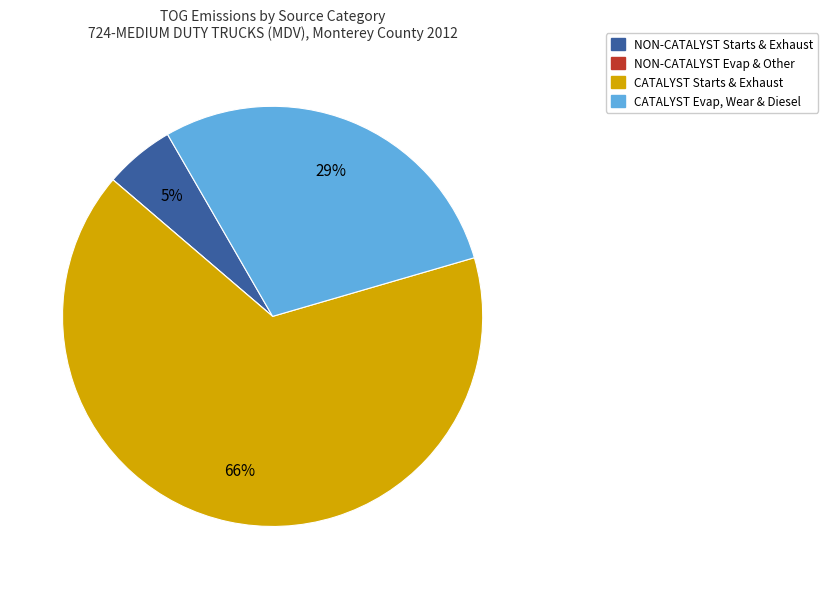

Is there a majority slice in this chart?

Yes